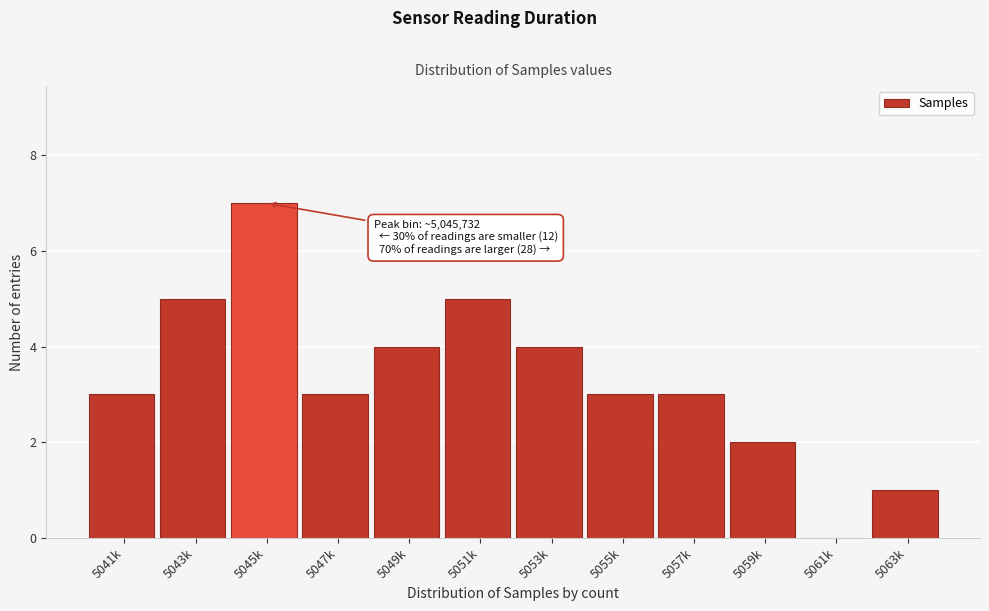

Reading left to right, what are all the values shown in this chart?

5041k=3	5043k=5	5045k=7	5047k=3	5049k=4	5051k=5	5053k=4	5055k=3	5057k=3	5059k=2	5061k=0	5063k=1